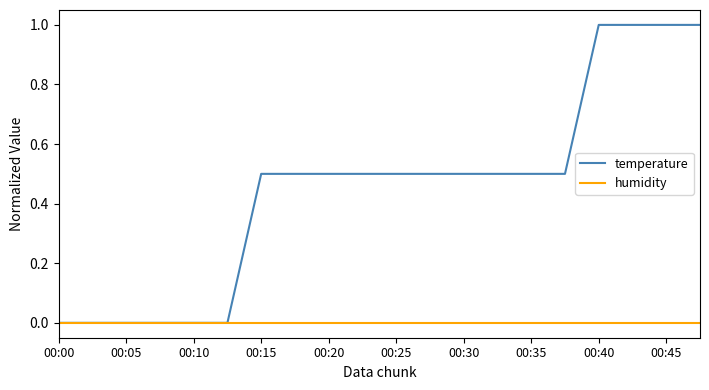

Which series has the largest total across all categories?

temperature